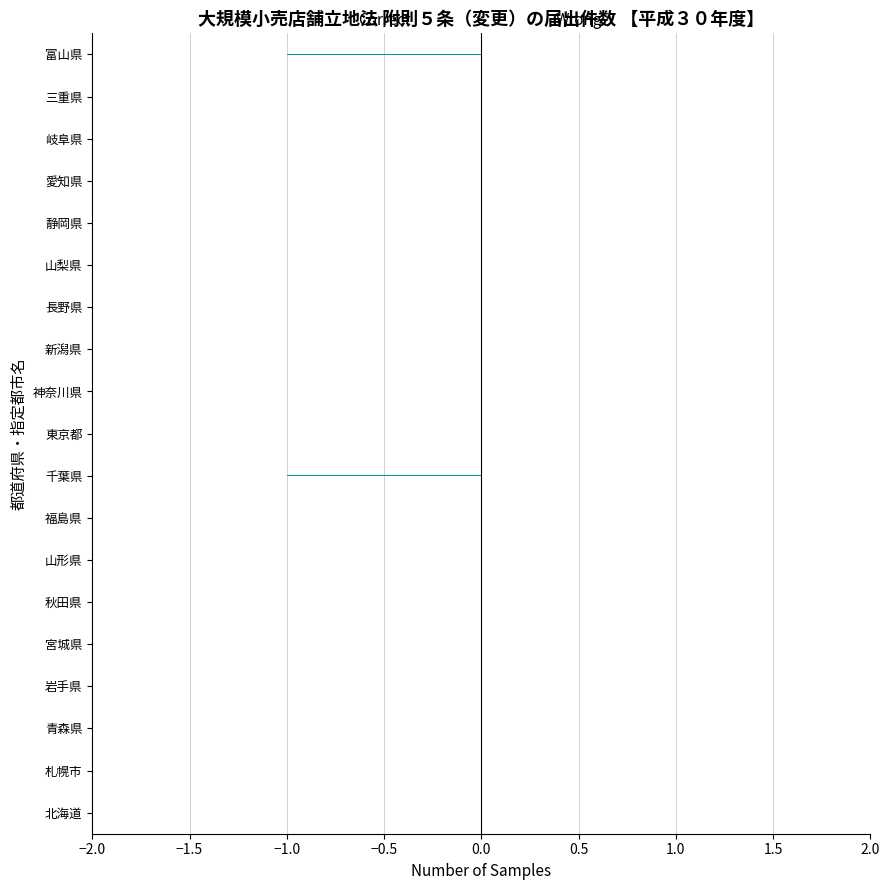

Is it true that the value at 富山県 is -1?

True